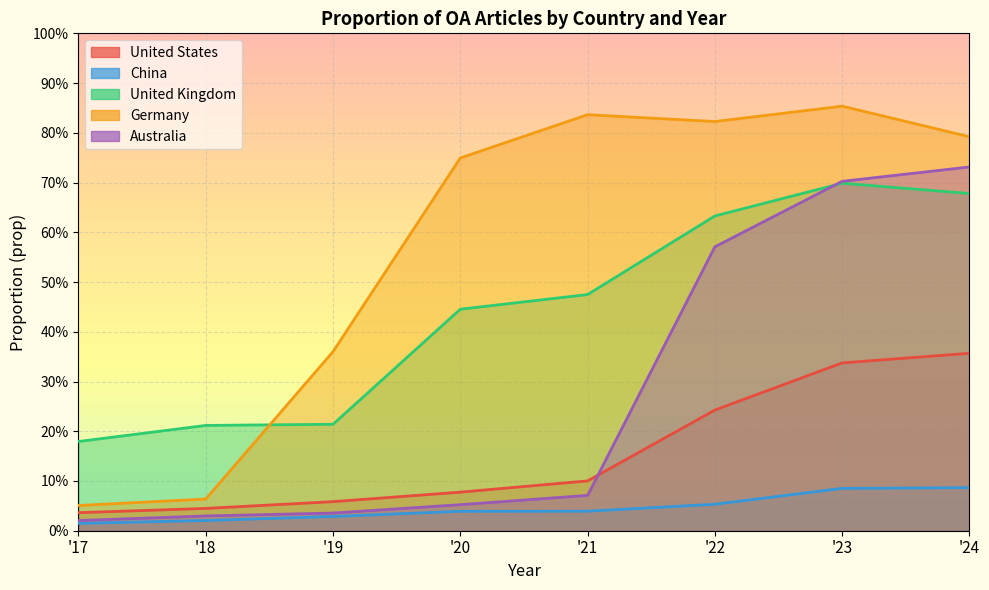

What is the total value across all series at '17?

0.3